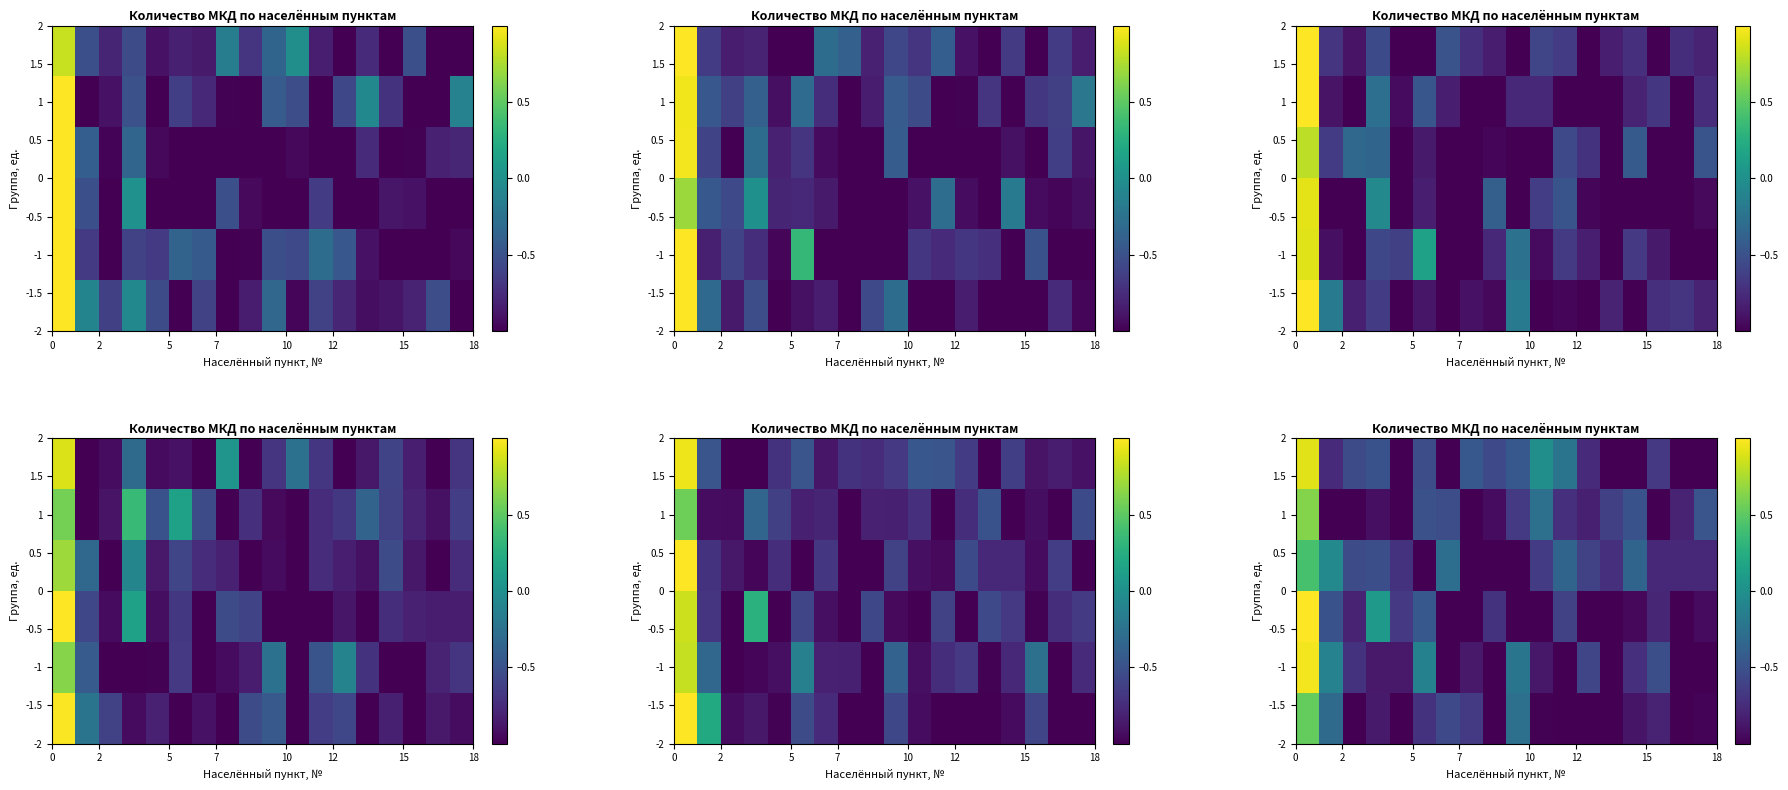

What is the minimum value for -1?

-1.0